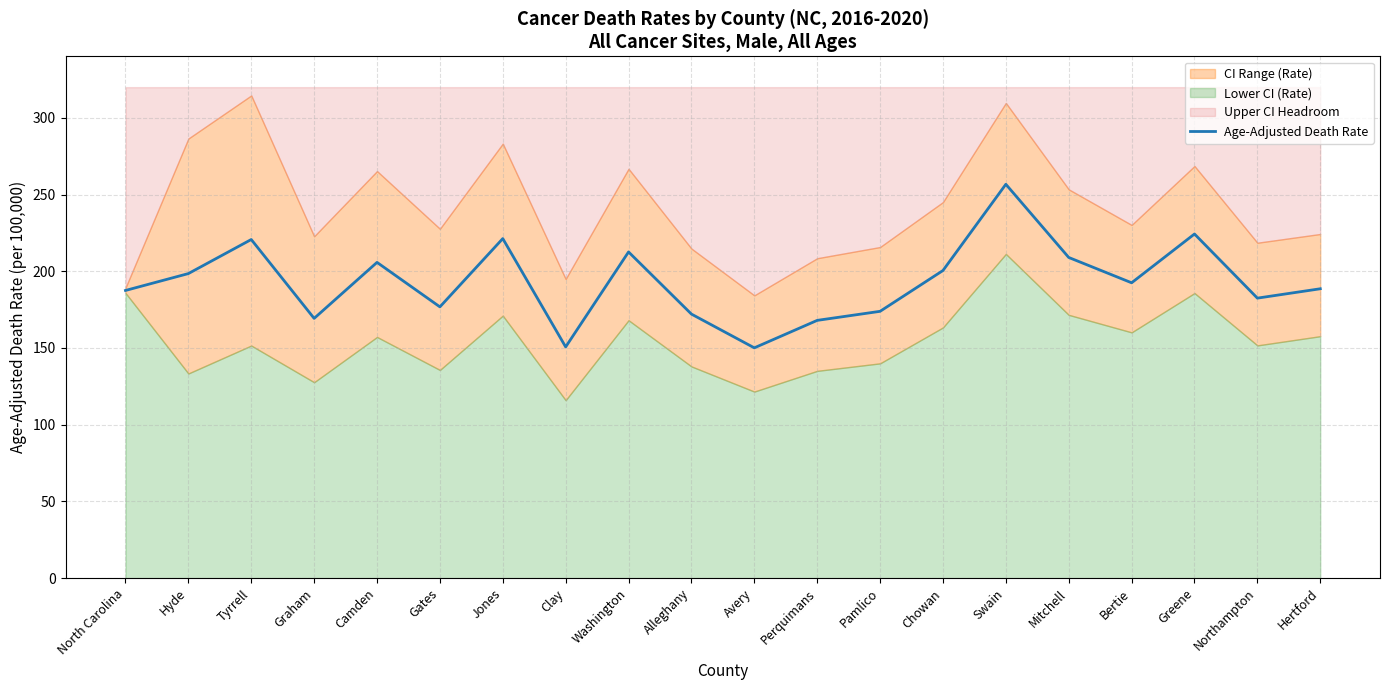

Is it true that the value at Northampton is 72.6?

False